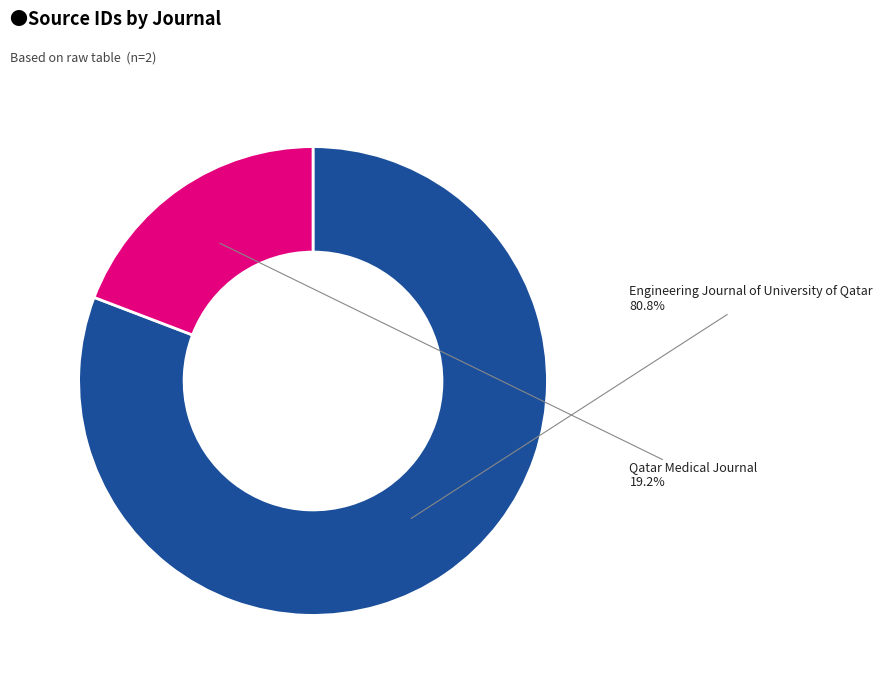

Does any single category account for the majority?

Yes